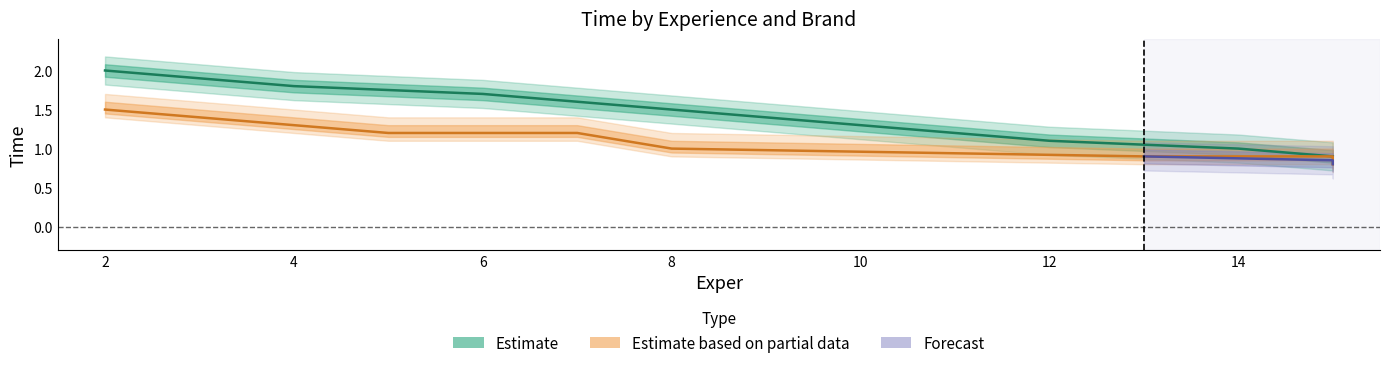

What is the average value of the Brand 1 Time series?

1.1